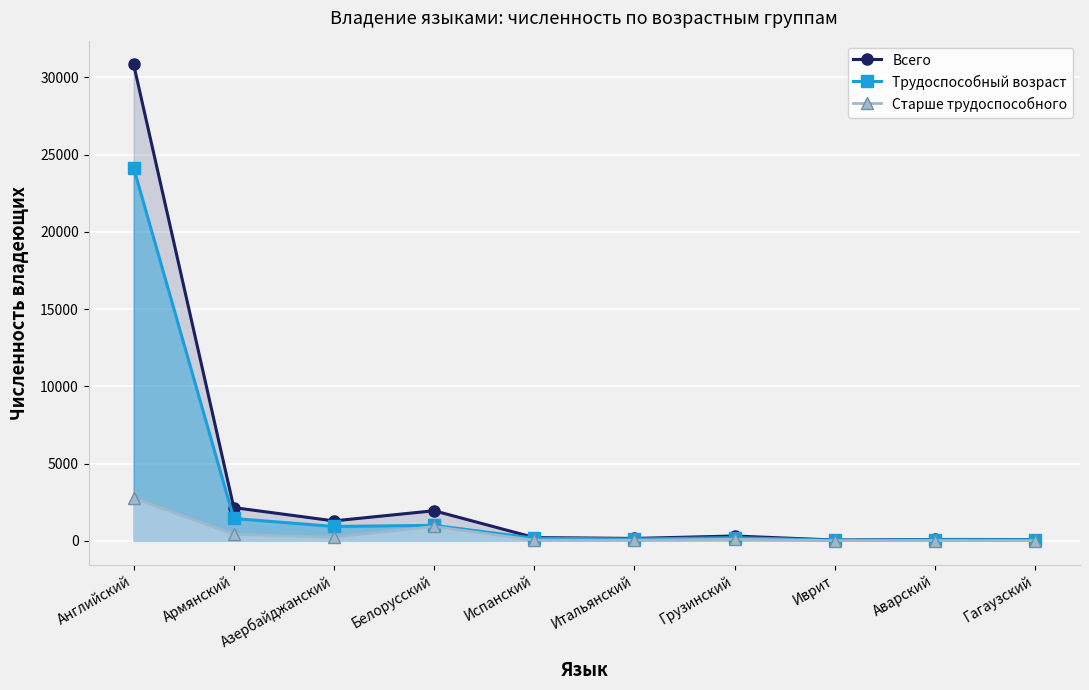

What is the spread (max minus min) of values at Испанский?

172